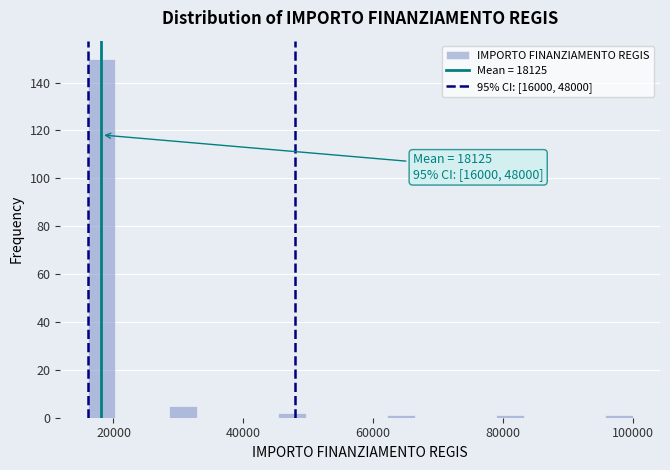

Around what value on the x-axis is the tallest bar? Give the approximate position of its centre, as read against the axis.

18000